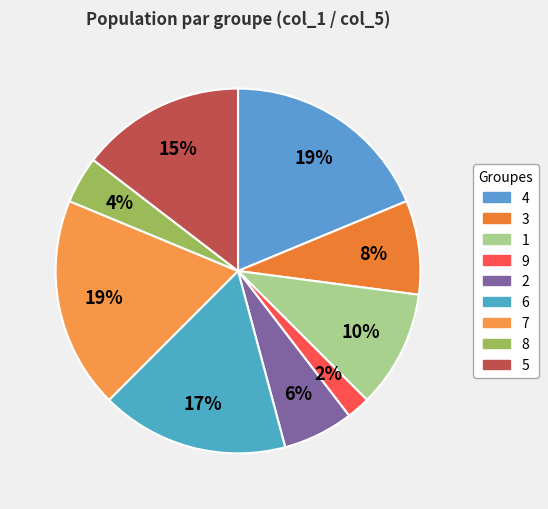

How many segments does this pie chart have?

9